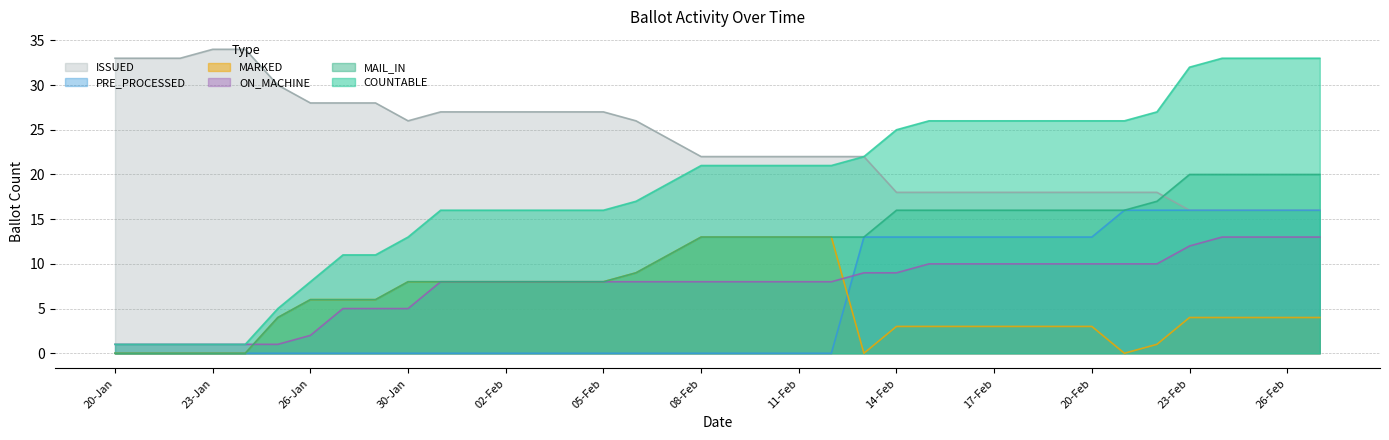

What is the difference between the maximum and second lowest values in the COUNTABLE series?

32